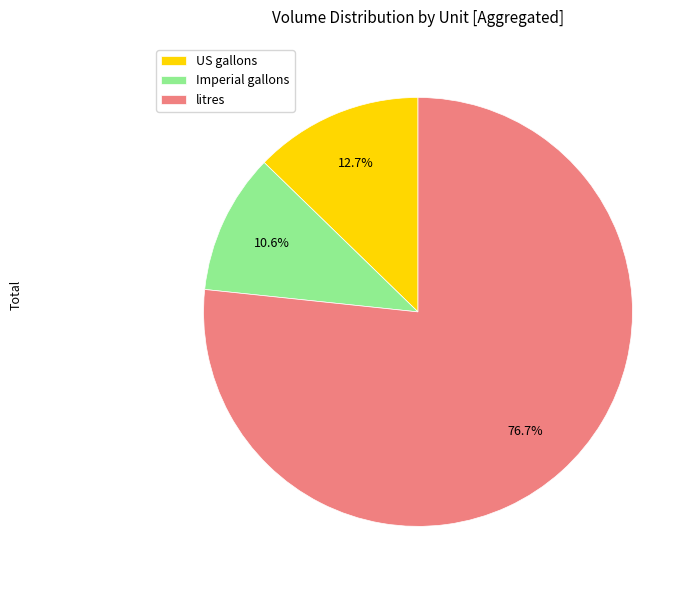

To the nearest percent, what is the combined percentage of litres and US gallons?

89%